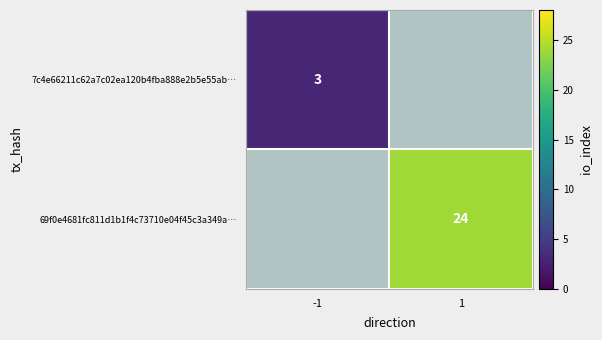

True or false: 69f0e4681fc811d1b1f4c73710e04f45c3a349a… has a value of 15 at 1.

False